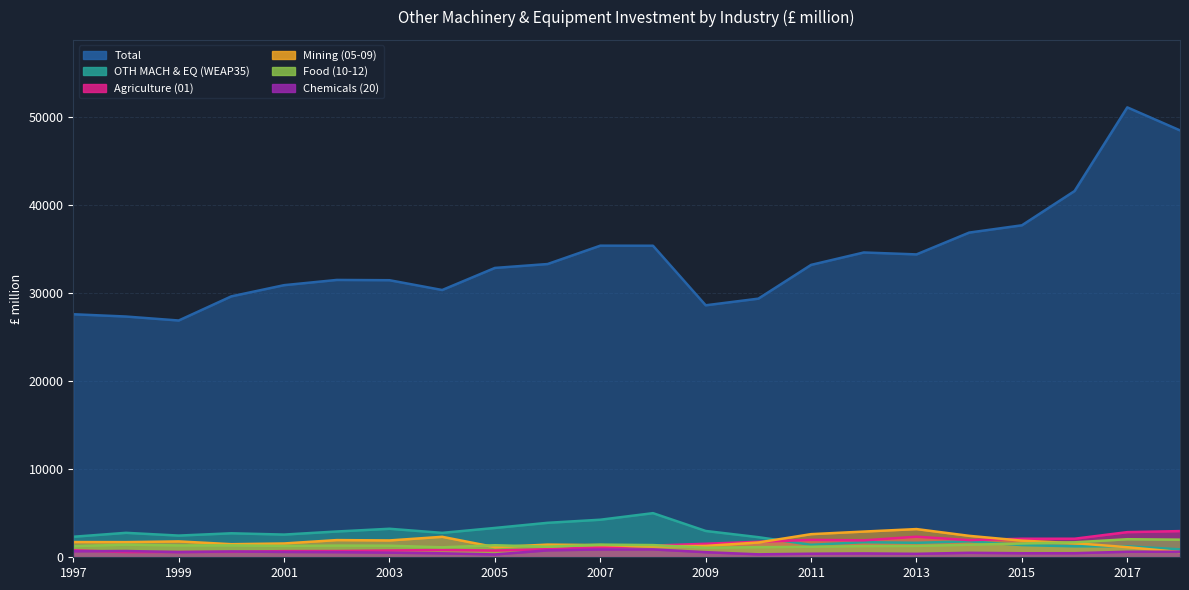

How many values in the Chemicals (20) series are below 583?

11